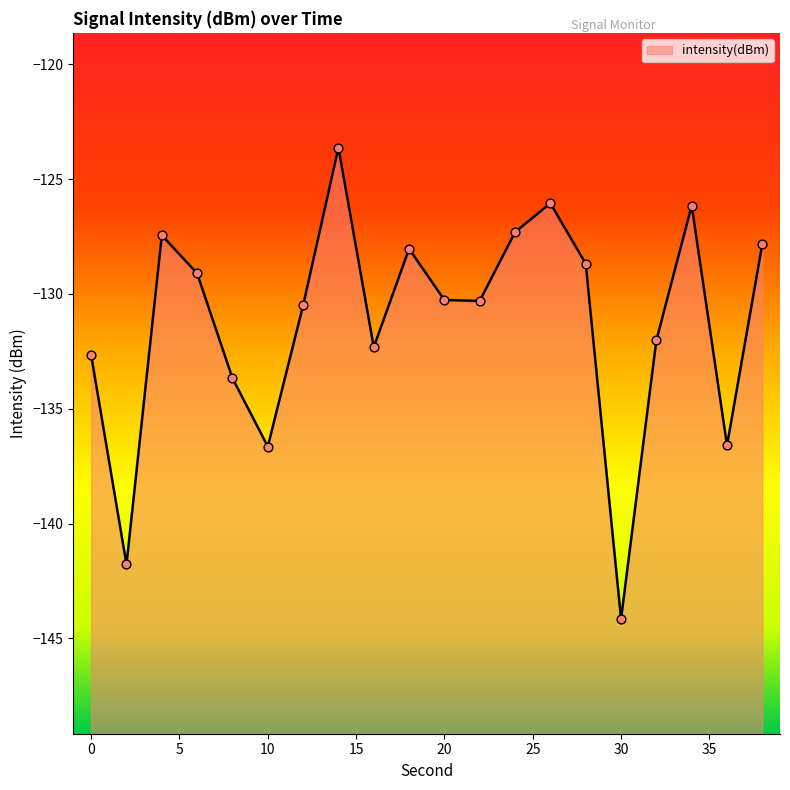

Which has a higher value, 0 or 18?

18